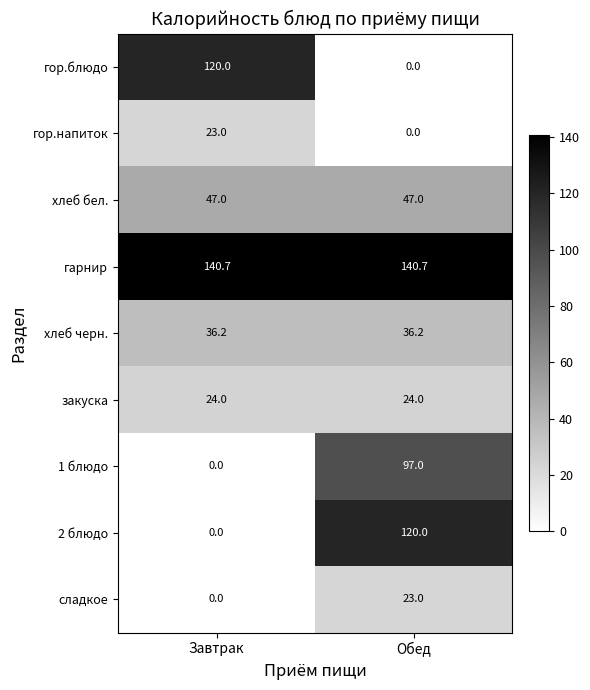

Rank the categories by гор.блюдо value from lowest to highest.

Обед, Завтрак